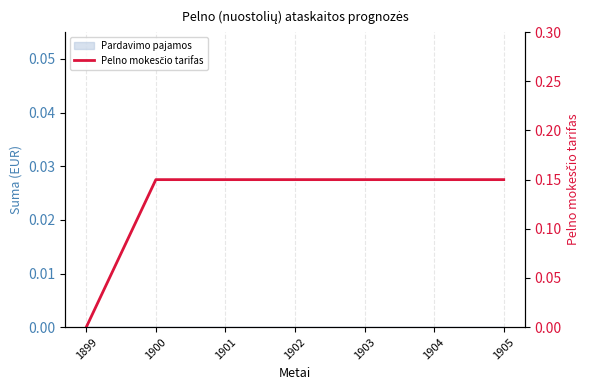

Reading left to right, extract all data points from this chart.

0.0	0.1	0.1	0.1	0.1	0.1	0.1